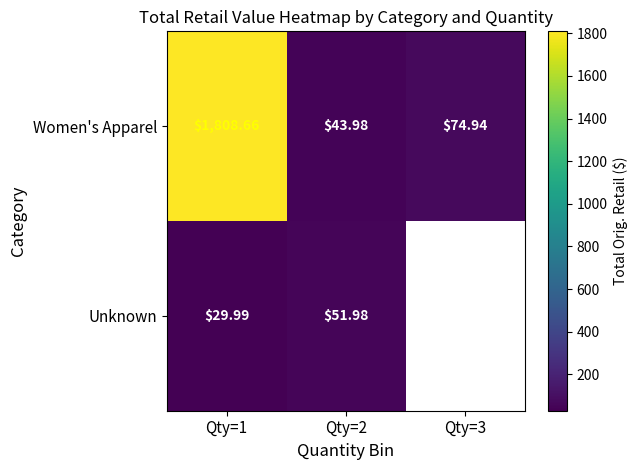

How many distinct data groups are displayed?

2